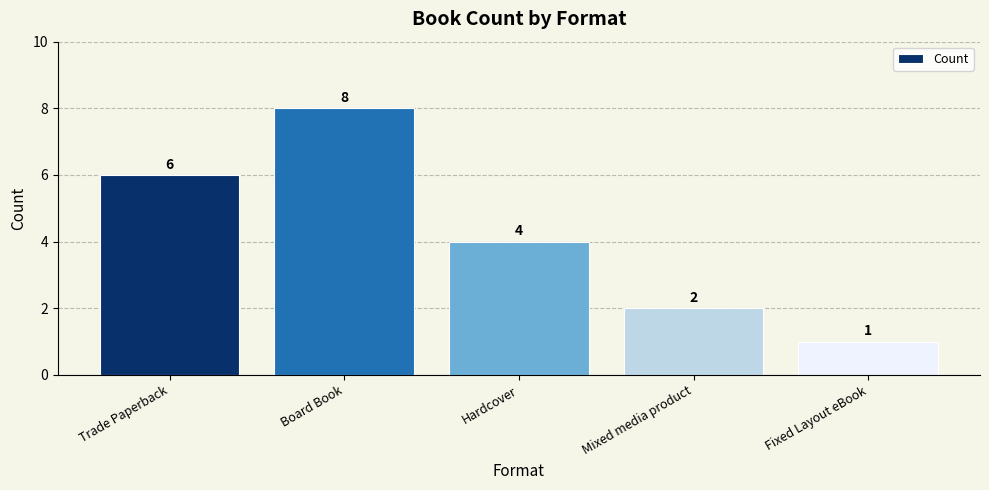

Reading left to right, extract all data points from this chart.

6	8	4	2	1